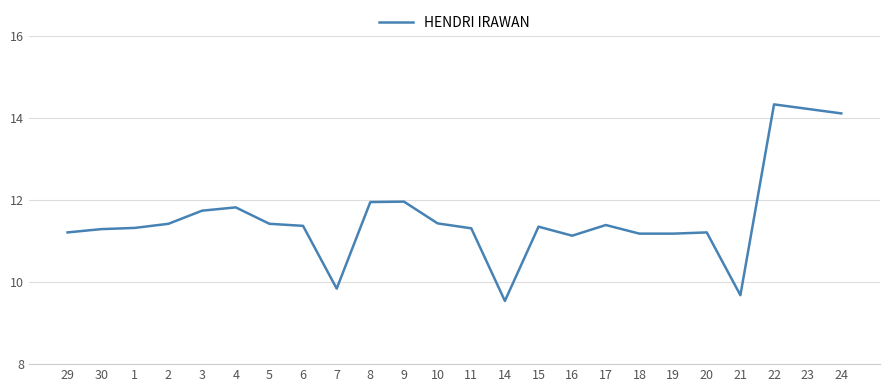

Which has a higher value, 24 or 10?

24